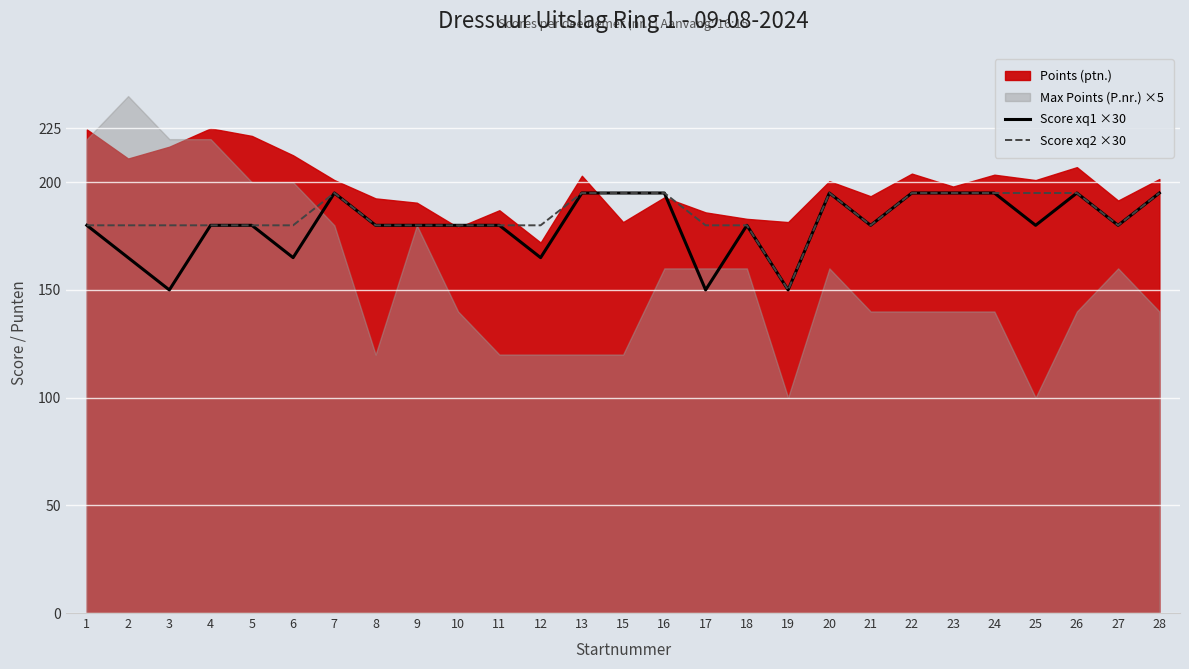

Reading left to right, what are all the values shown in this chart?

Score xq1 ×30: 180	165	150	180	180	165	195	180	180	180	180	165	195	195	195	150	180	150	195	180	195	195	195	180	195	180	195
Score xq2 ×30: 180	180	180	180	180	180	195	180	180	180	180	180	195	195	195	180	180	150	195	180	195	195	195	195	195	180	195